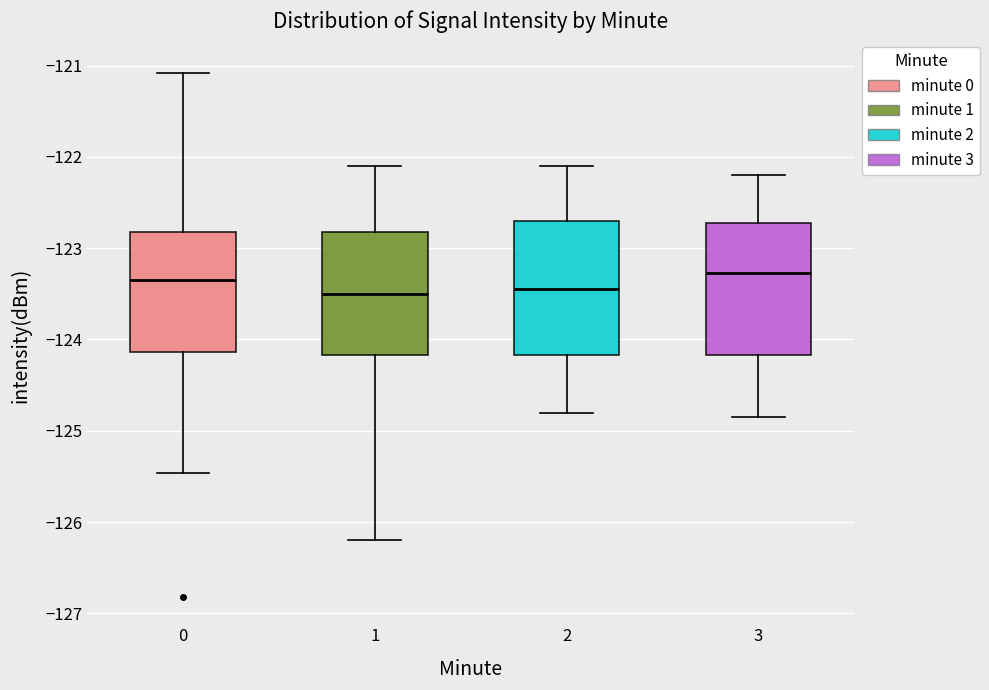

Reading left to right, read every box against the y-axis: the position of its median line, the range the box covers, and the ends of its whiskers. The values are not printed on the chart, so give them approximately, as read against the axis.

0: median -123.3, box -124.1 to -122.8, whiskers -125.5 to -121.1
1: median -123.5, box -124.2 to -122.8, whiskers -126.2 to -122.1
2: median -123.4, box -124.2 to -122.7, whiskers -124.8 to -122.1
3: median -123.3, box -124.2 to -122.7, whiskers -124.8 to -122.2